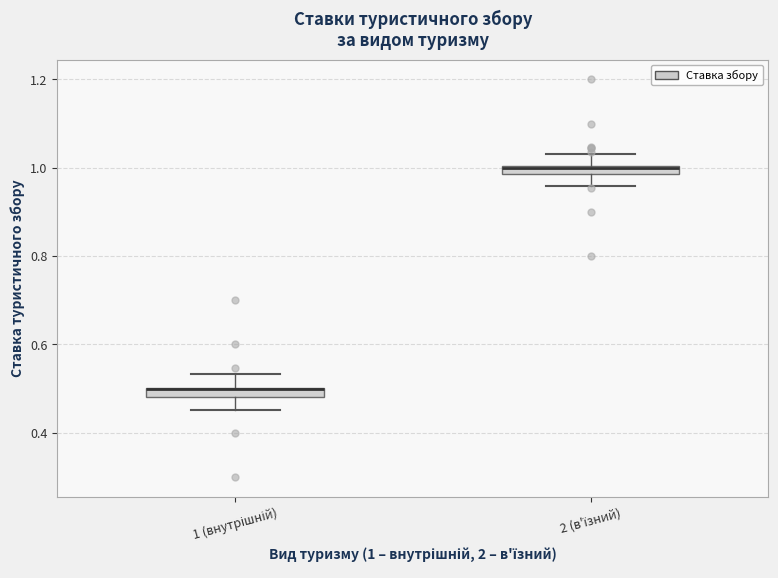

Where is the lower edge of the box for 2 (в'їзний) on the y-axis? The values are not printed on the chart, so give them approximately, as read against the axis.

0.98